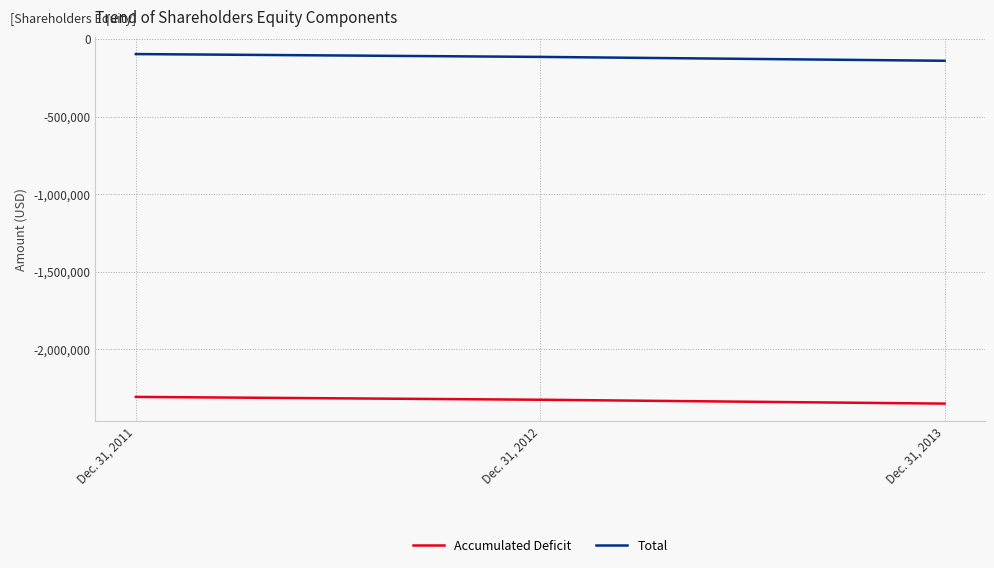

What are all the series names shown in the legend?

Accumulated Deficit, Total